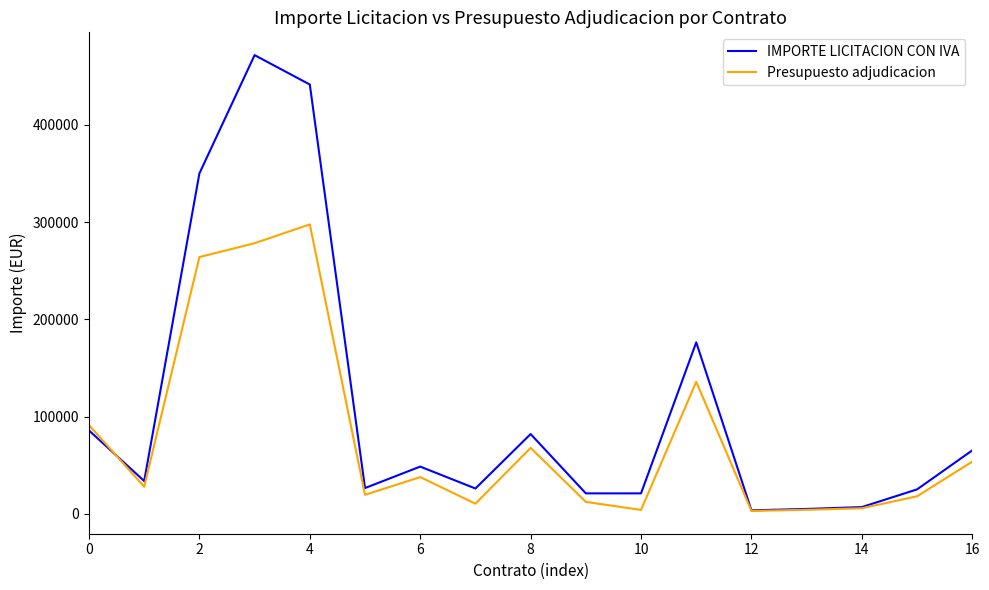

Which series has the widest spread of values?

IMPORTE LICITACION CON IVA